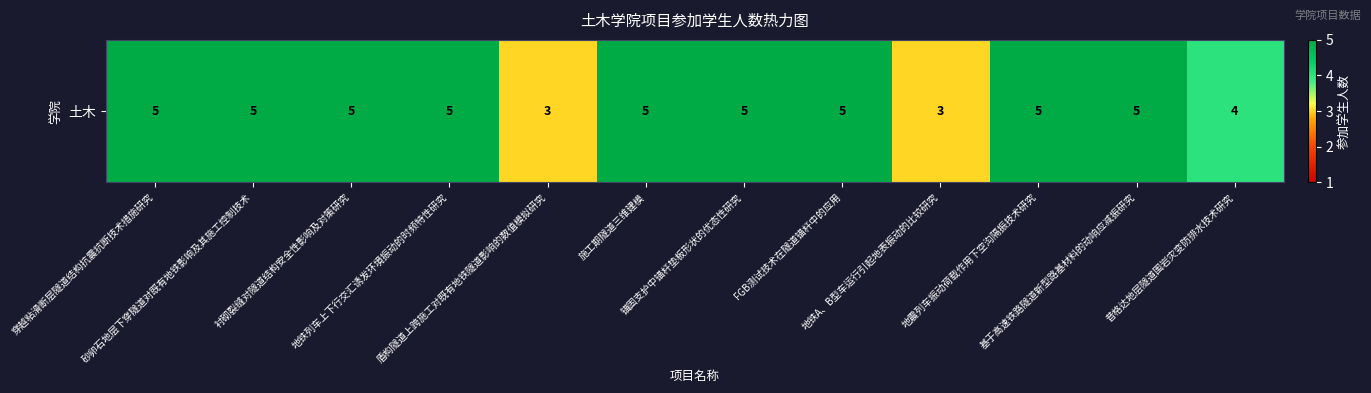

Reading right to left, what are all the values shown in this chart?

4	5	5	3	5	5	5	3	5	5	5	5